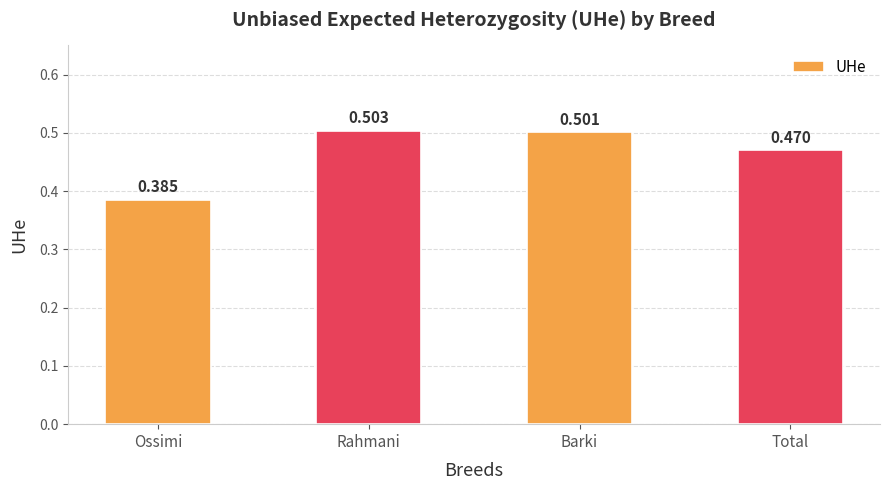

Count the number of categories in the chart.

4